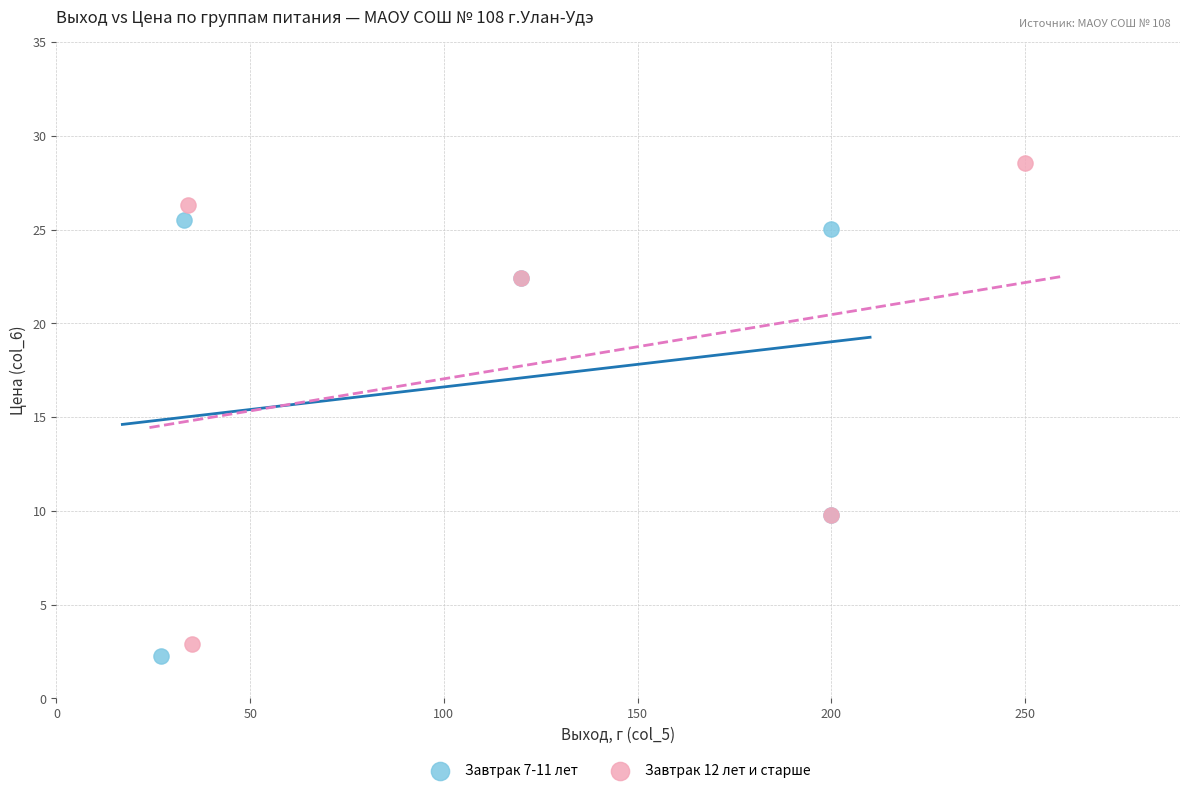

Which series reaches the maximum Y coordinate?

Завтрак 12 лет и старше